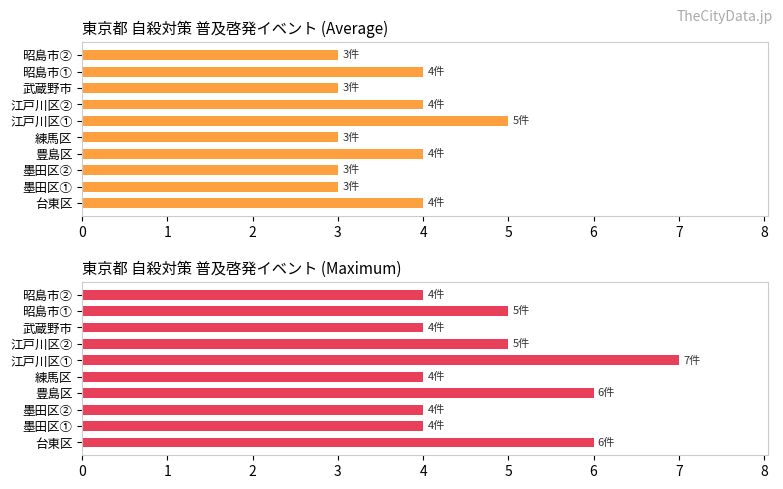

Count the number of categories in the chart.

10